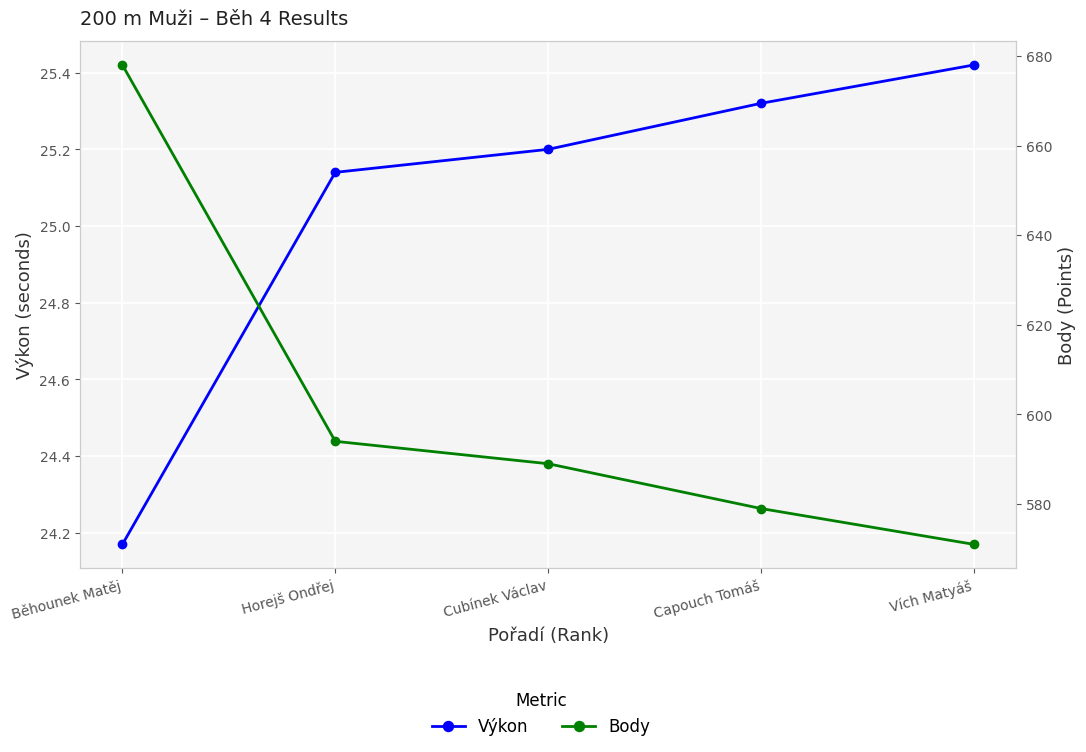

What is the difference between the Výkon values at Capouch Tomáš and Vích Matyáš?

0.1